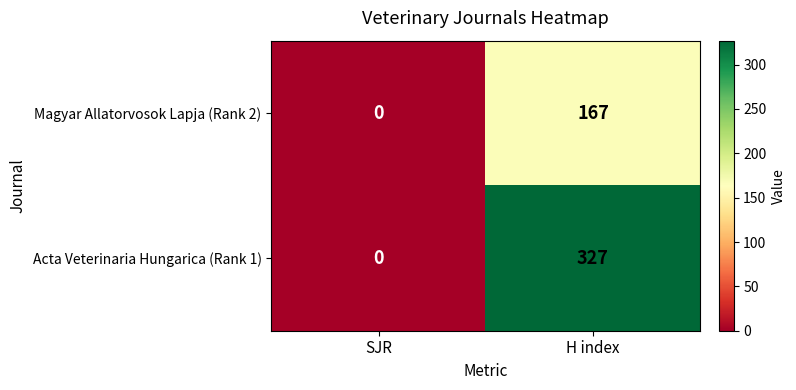

The Magyar Allatorvosok Lapja (Rank 2) series shows 99 at H index. True or false?

False